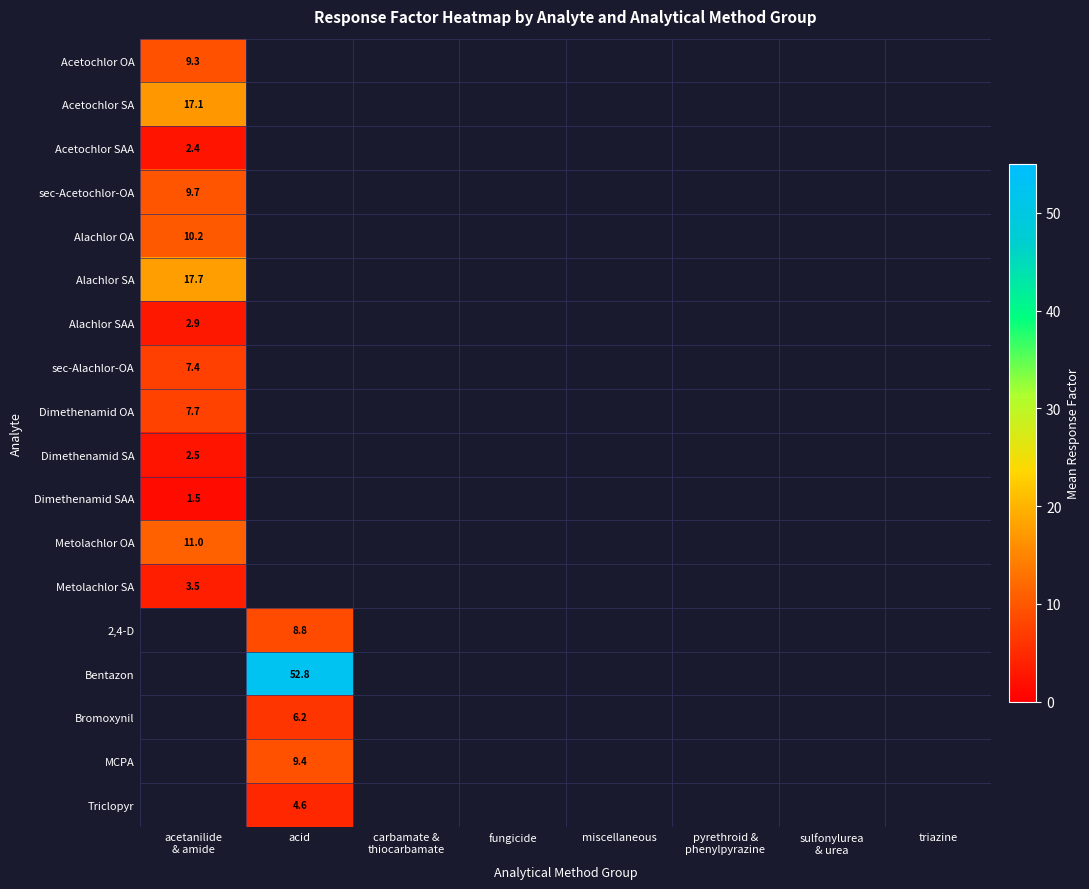

What is the minimum value shown in the chart?

1.5